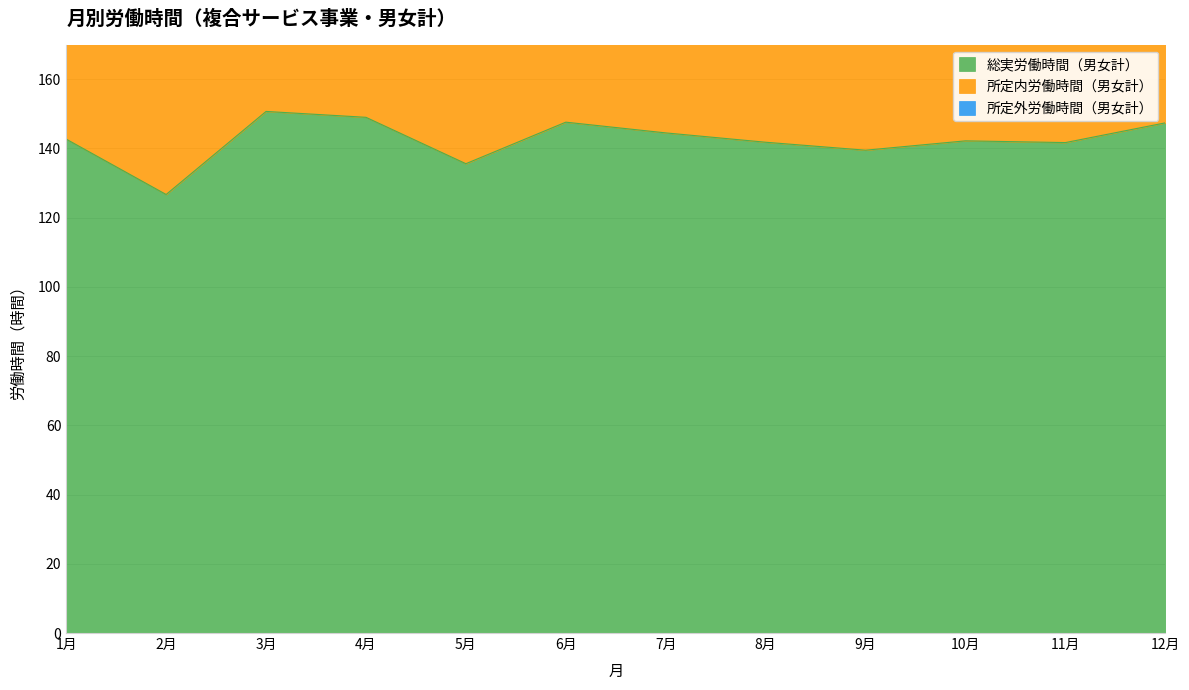

What is the total value across all series at 7月?

427.7